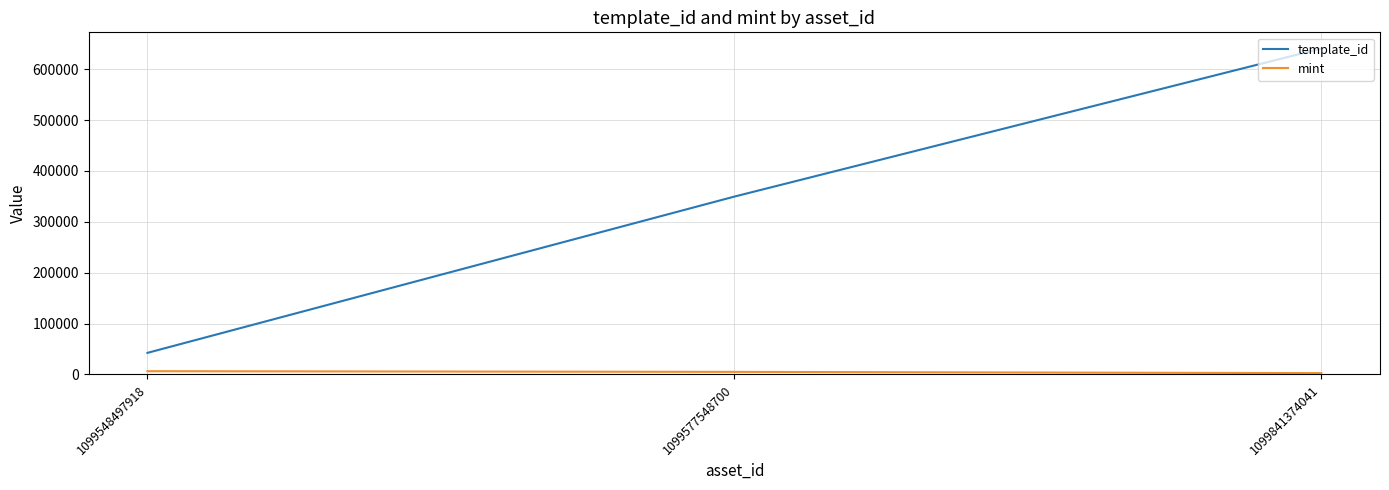

True or false: template_id has a value of 1128654 at 1099841374041.

False